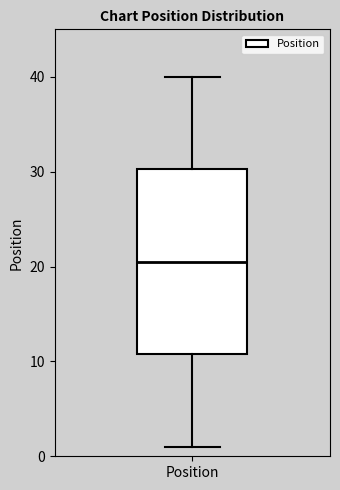

Transcribe this box plot: give where the median line is, the range the box spans, and where the two whiskers end, as read against the y-axis. The values are not printed on the chart, so give them approximately, as read against the axis.

median 21, box 11 to 30, whiskers 1 to 40